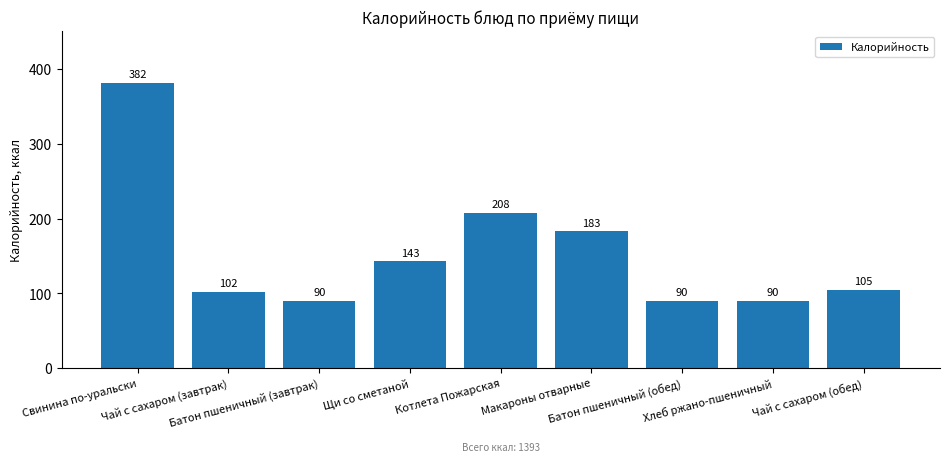

What position from the left is Котлета Пожарская?

5